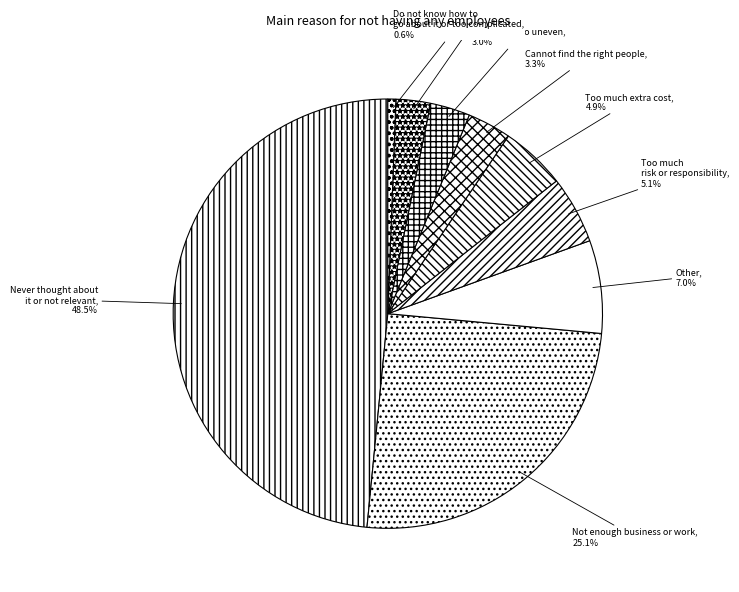

Which has a higher value, Too much extra admin or Too much risk or responsibility?

Too much risk or responsibility